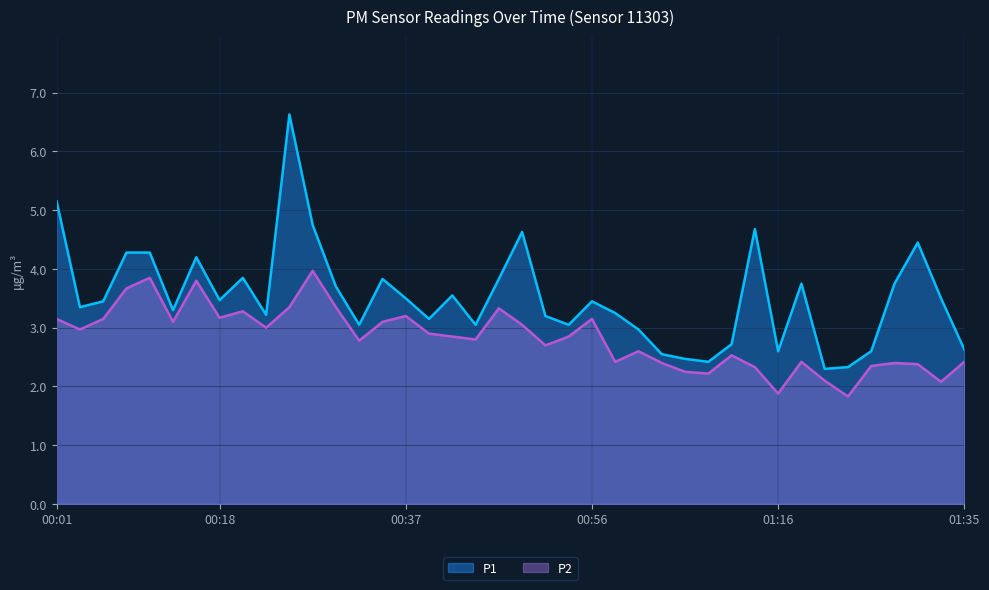

Does the chart have visible grid lines?

Yes